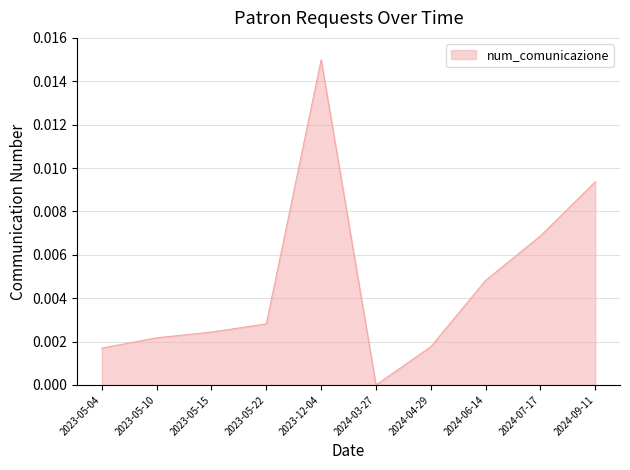

Between 2024-03-27 and 2023-05-04, which is larger?

2023-05-04